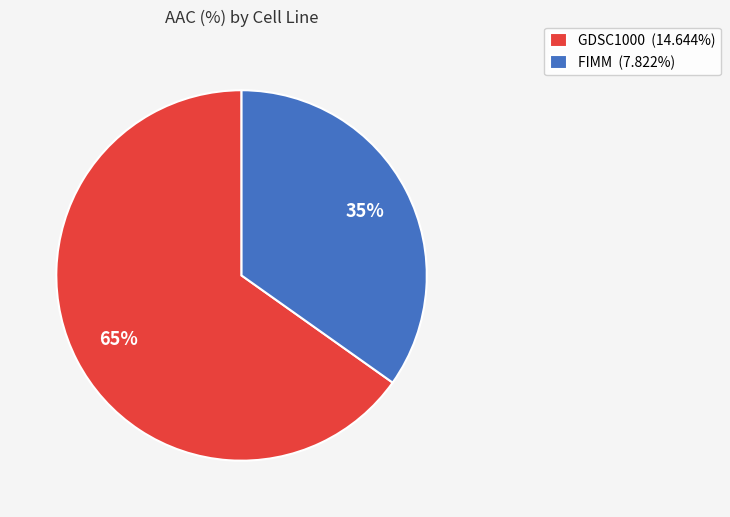

Approximately how many times larger is the value at FIMM compared to GDSC1000?

0.5